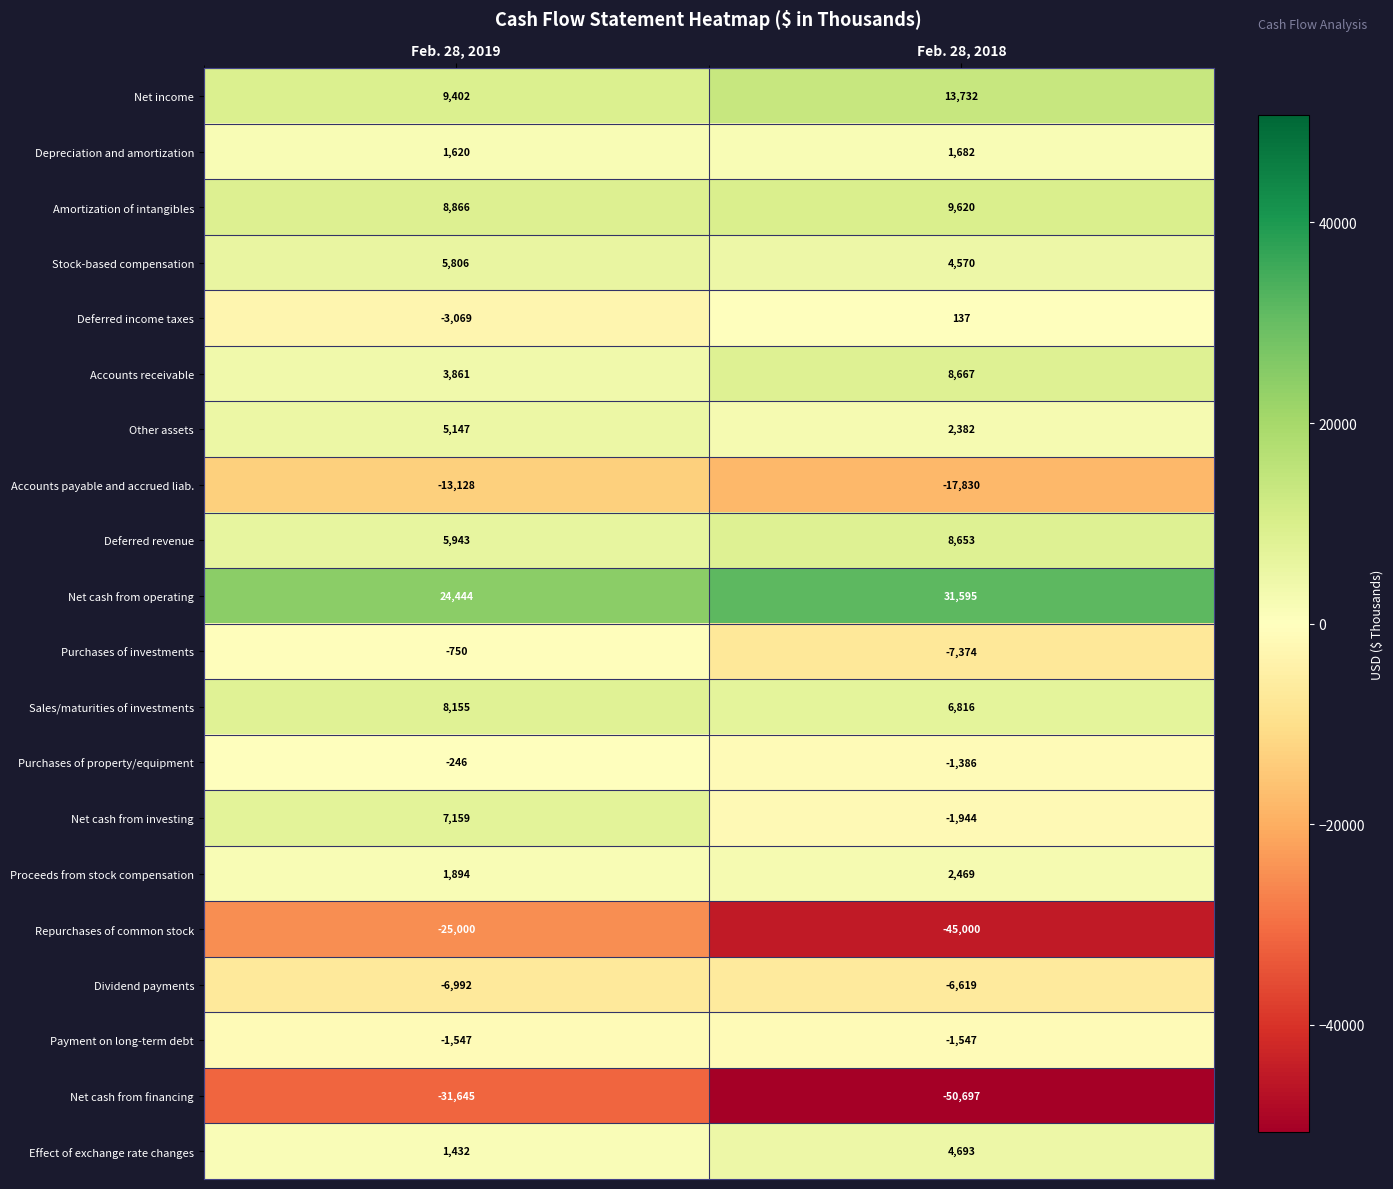

At how many categories does at least one series exceed 12547?

2